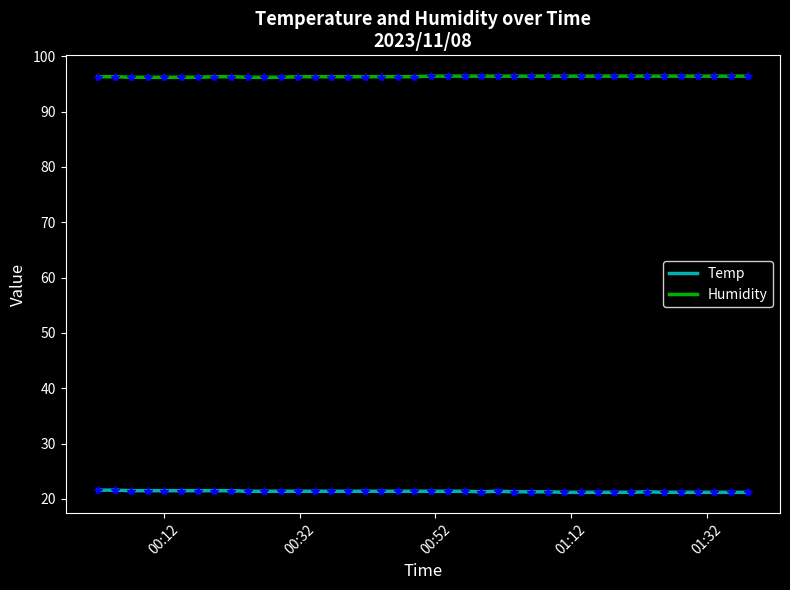

Which series has the largest total across all categories?

Humidity